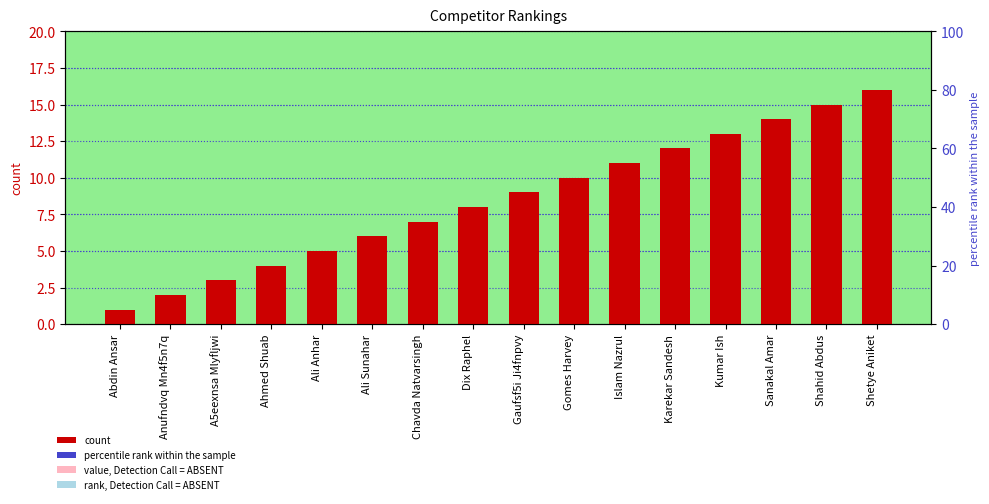

List the labels in order of value, largest first.

Shetye Aniket, Shahid Abdus, Sanakal Amar, Kumar Ish, Karekar Sandesh, Islam Nazrul, Gomes Harvey, Gaufsf5i Ji4fnpvy, Dix Raphel, Chavda Natvarsingh, Ali Sunahar, Ali Anhar, Ahmed Shuab, A5eexnsa Mlyfljwi, Anufndvq Mn4f5n7q, Abdin Ansar